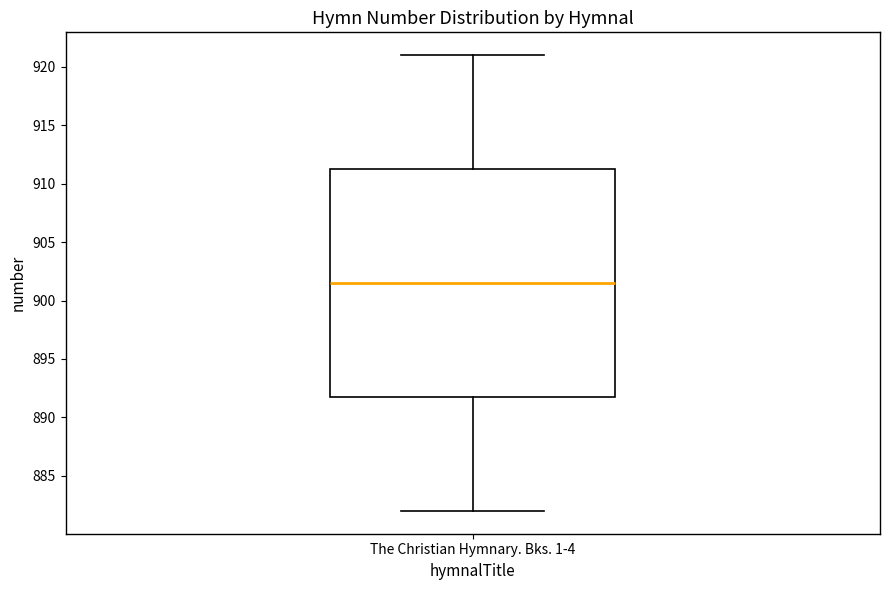

Read this box plot against the y-axis: the position of the median line, the range covered by the box, and the ends of both whiskers. The values are not printed on the chart, so give them approximately, as read against the axis.

median 901.5, box 892.0 to 911.5, whiskers 882.0 to 921.0